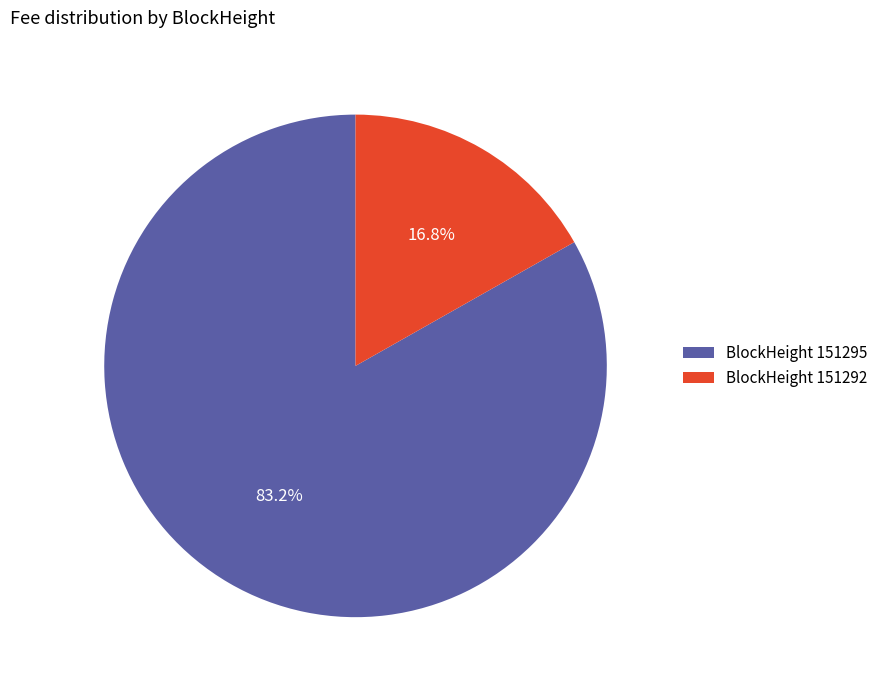

Is there a majority slice in this chart?

Yes